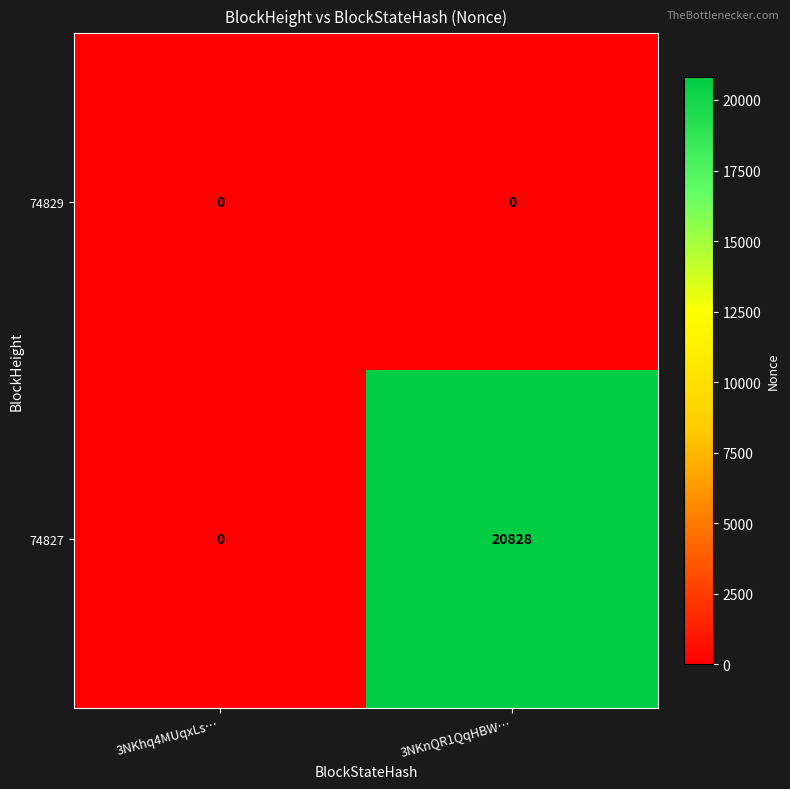

How many categories are shown in the chart?

2